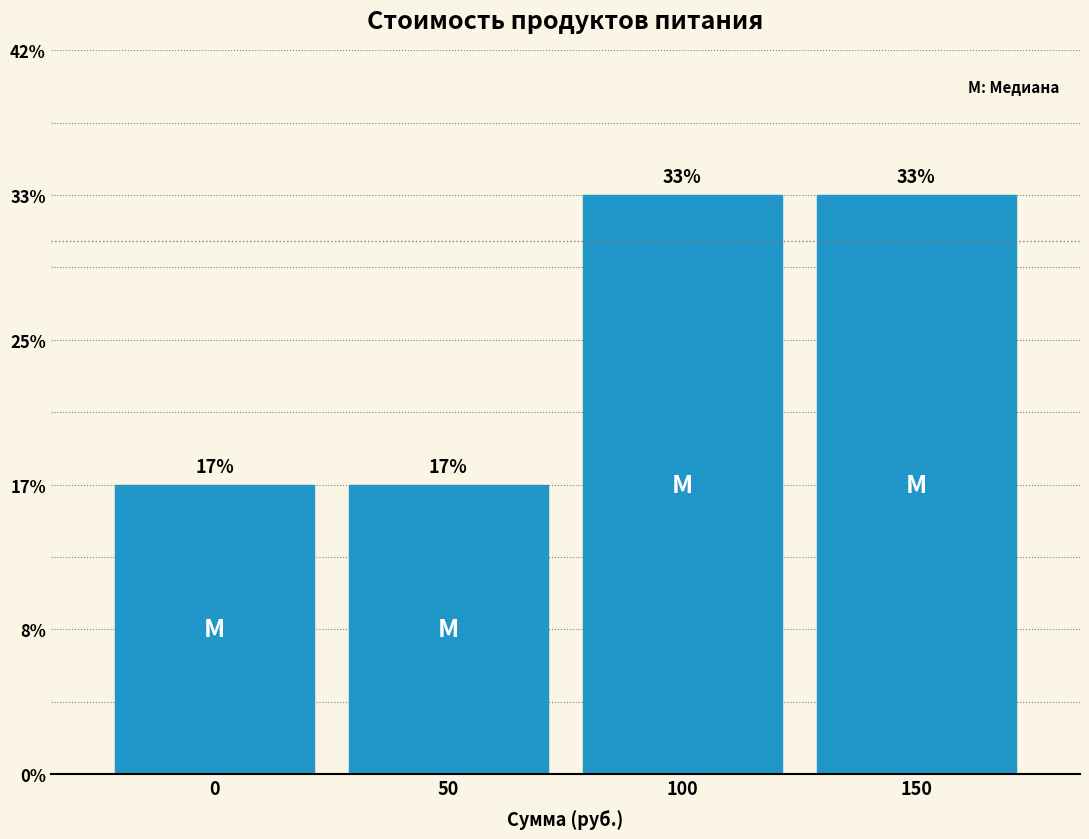

How many bars are there in total?

4